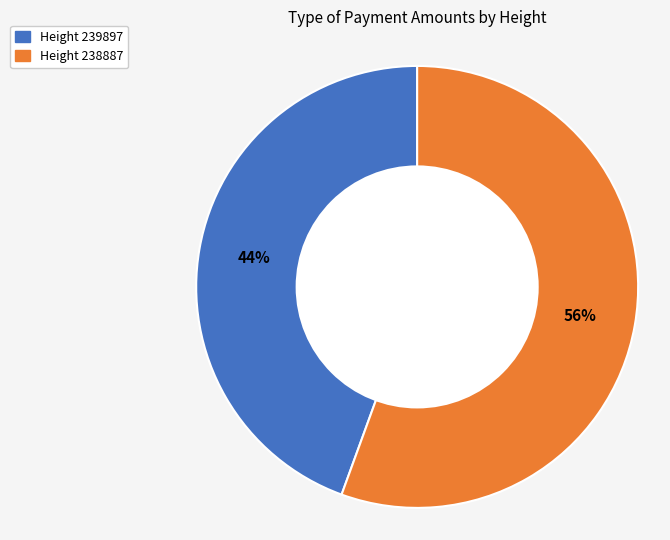

To the nearest percent, what is the average slice percentage?

50%